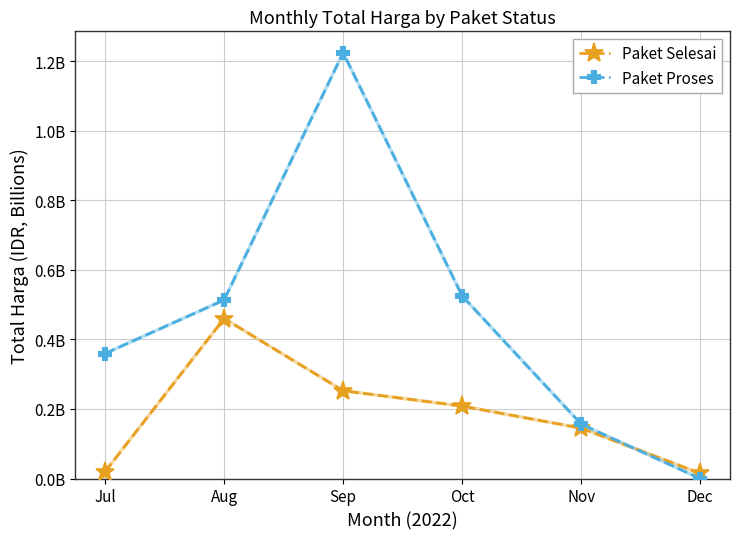

Where is Paket Selesai nearest to the value 0?

Dec